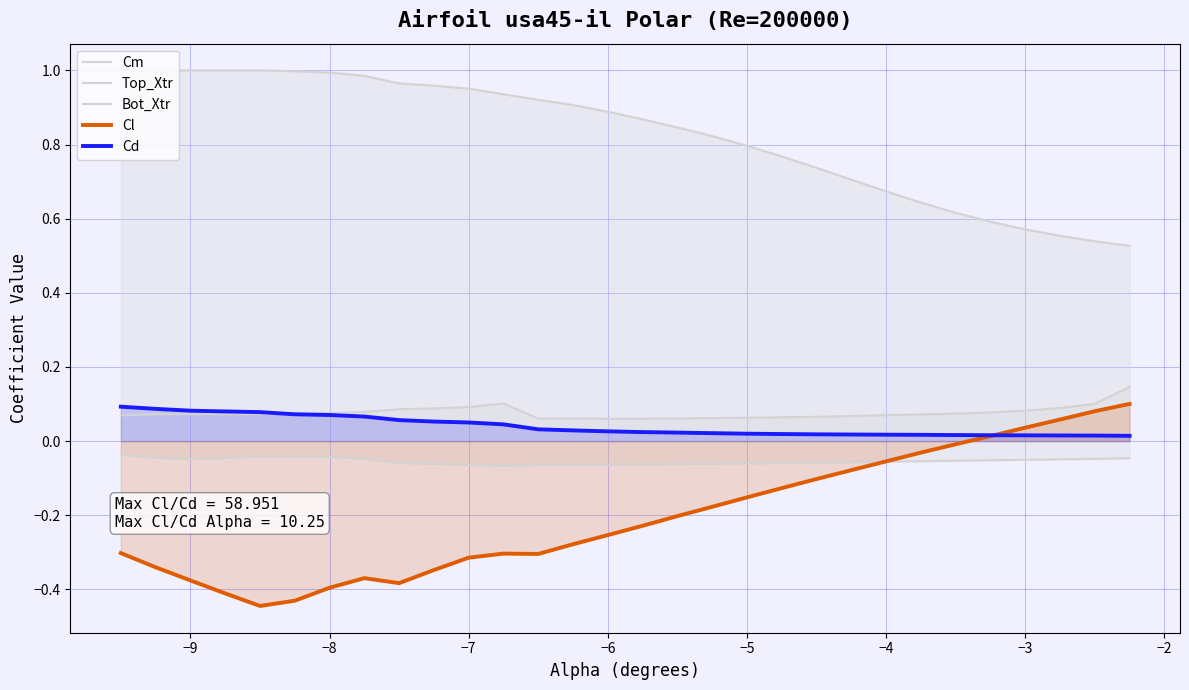

Does the chart display data point markers on the line(s)?

No